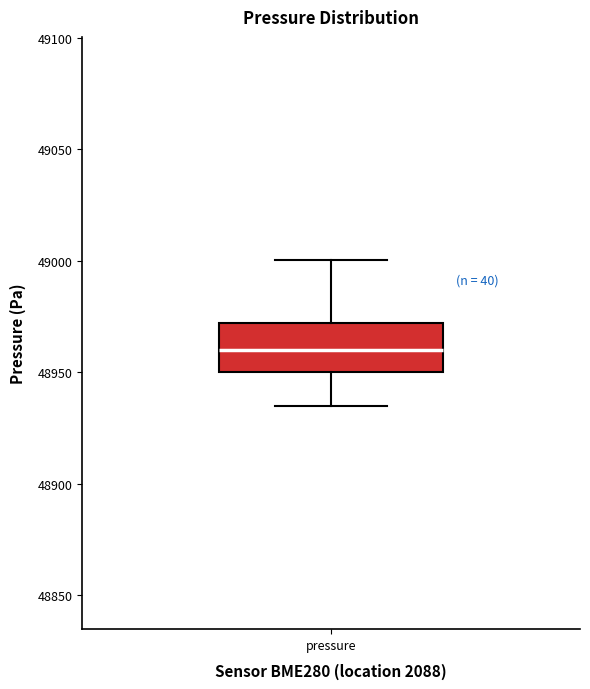

Where does the lower whisker of the box for pressure end on the y-axis? The values are not printed on the chart, so give them approximately, as read against the axis.

48935